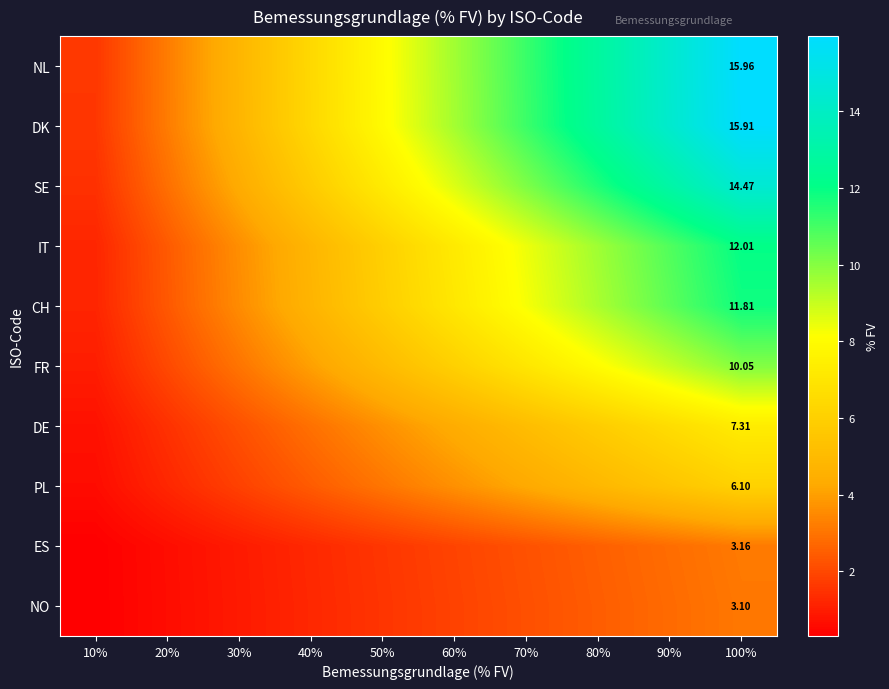

At 100%, list the series in order from largest to smallest.

NL, DK, SE, IT, CH, FR, DE, PL, ES, NO